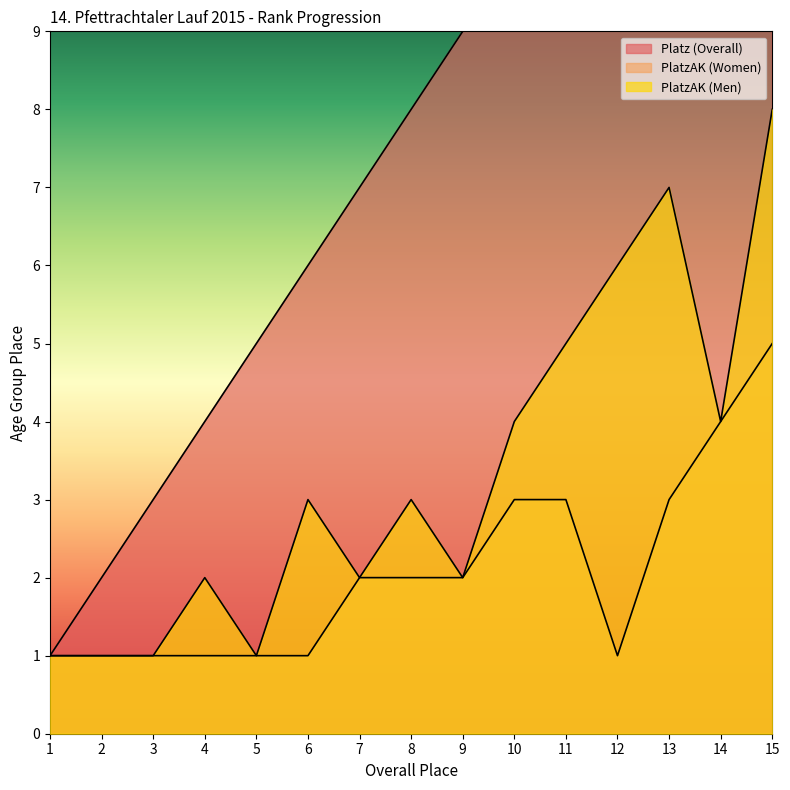

What is the minimum value shown in the chart?

1